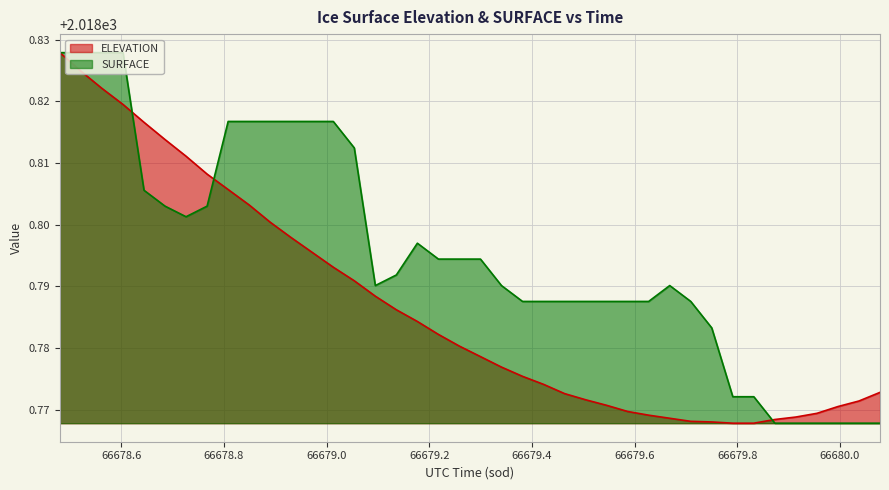

What is the maximum value shown in the chart?

2018.8